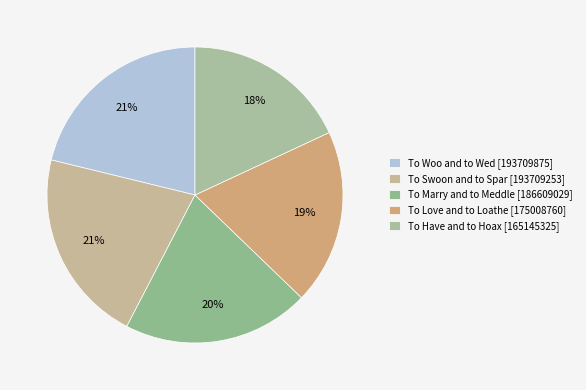

Which category has the smallest portion of the pie?

To Have and to Hoax